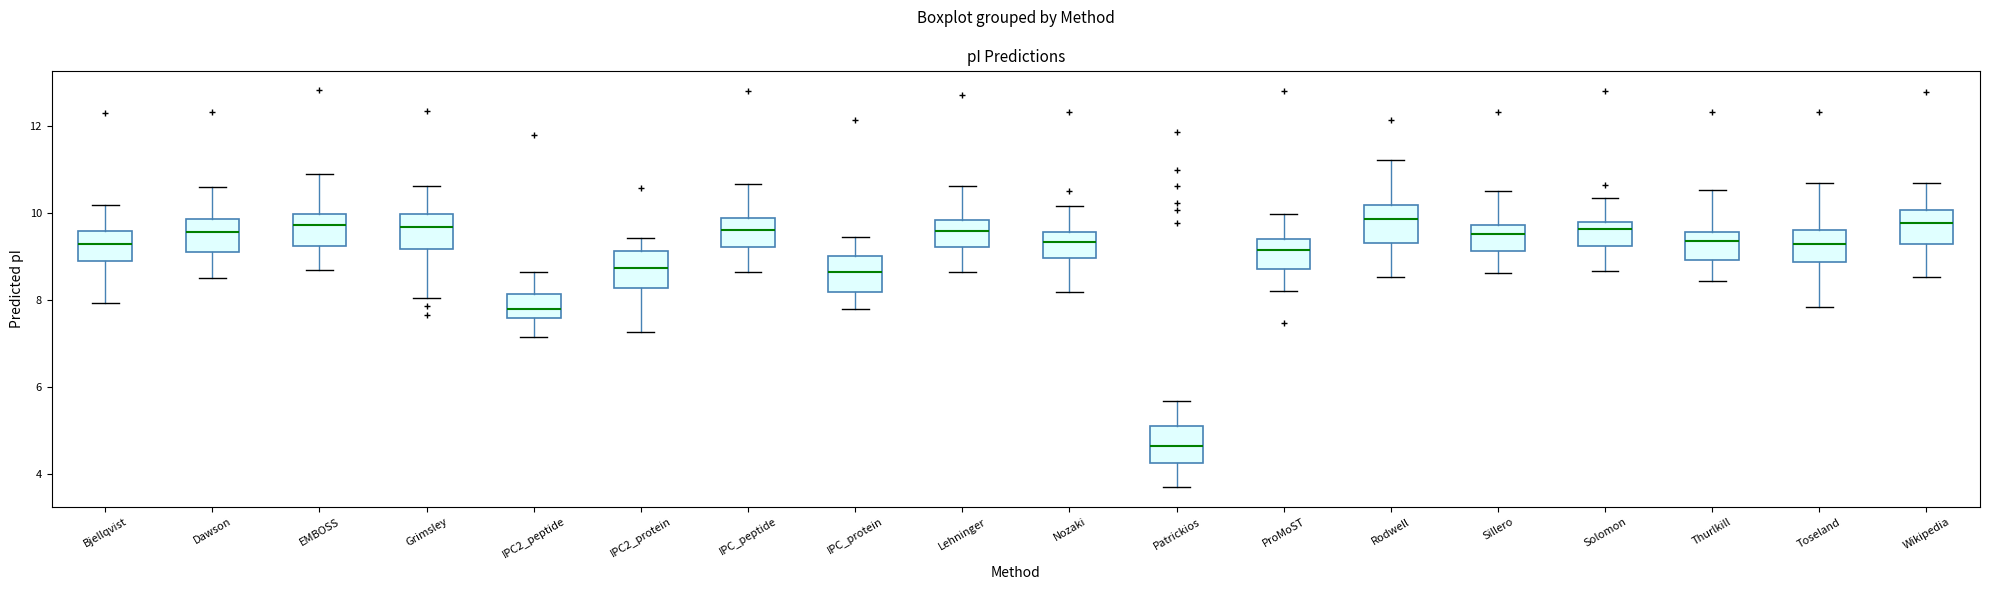

Where does the lower whisker of the box for Toseland end on the y-axis? The values are not printed on the chart, so give them approximately, as read against the axis.

7.8